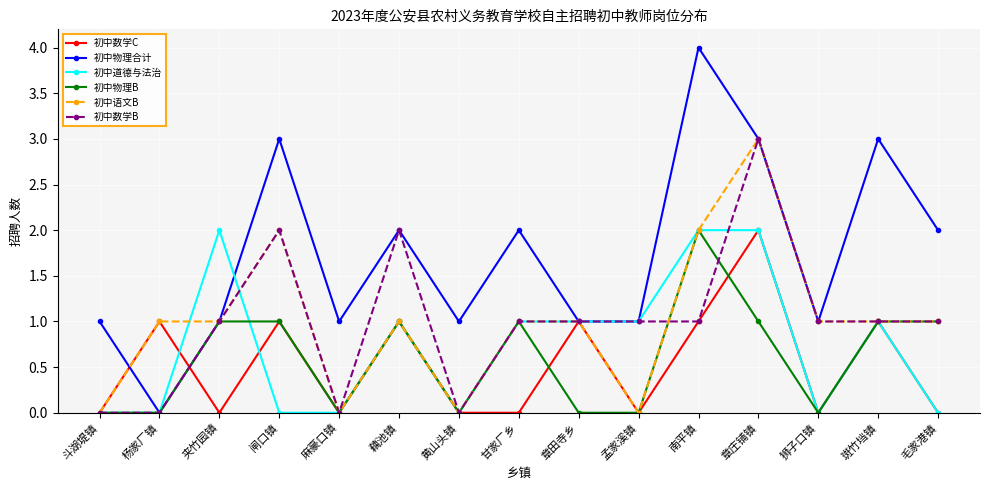

Reading left to right, extract all data points from this chart.

初中数学C: 0	1	0	1	0	1	0	0	1	0	1	2	0	1	0
初中物理合计: 1	0	1	3	1	2	1	2	1	1	4	3	1	3	2
初中道德与法治: 0	0	2	0	0	1	0	1	1	1	2	2	0	1	0
初中物理B: 0	0	1	1	0	1	0	1	0	0	2	1	0	1	1
初中语文B: 0	1	1	2	0	1	0	1	1	0	2	3	1	1	1
初中数学B: 0	0	1	2	0	2	0	1	1	1	1	3	1	1	1